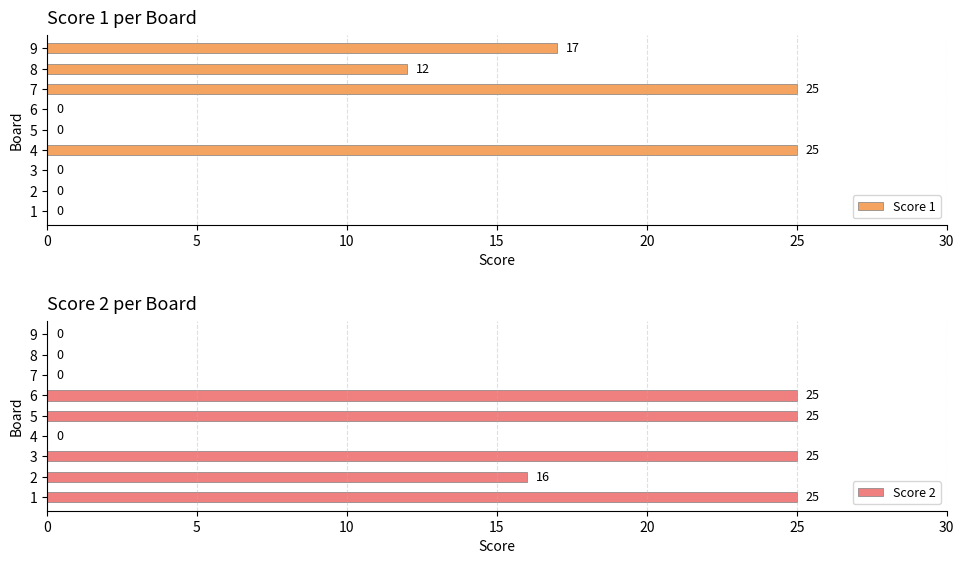

Is the value of Score 1 at 5 greater than the value of Score 2 at 5?

No